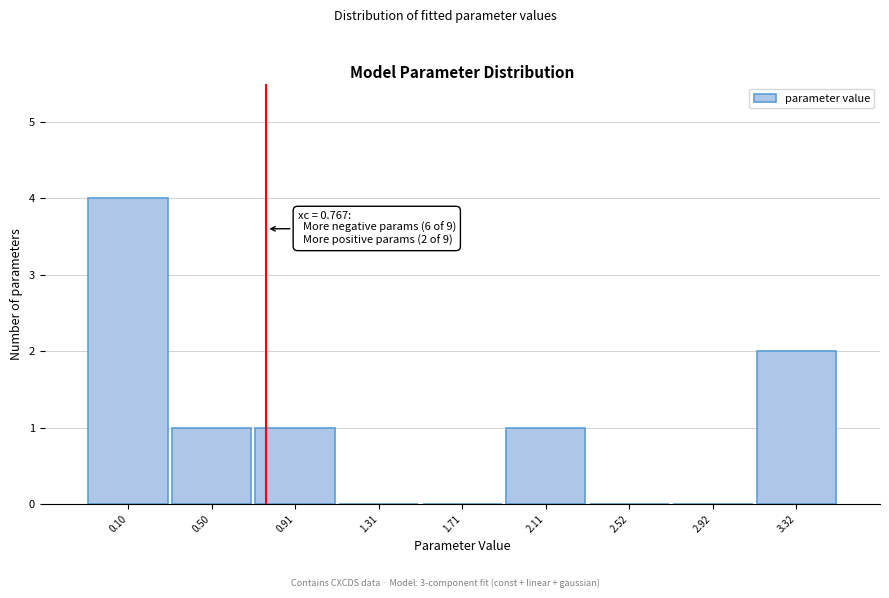

Over which range of the x-axis is the bar tallest?

-0.1 to 0.3